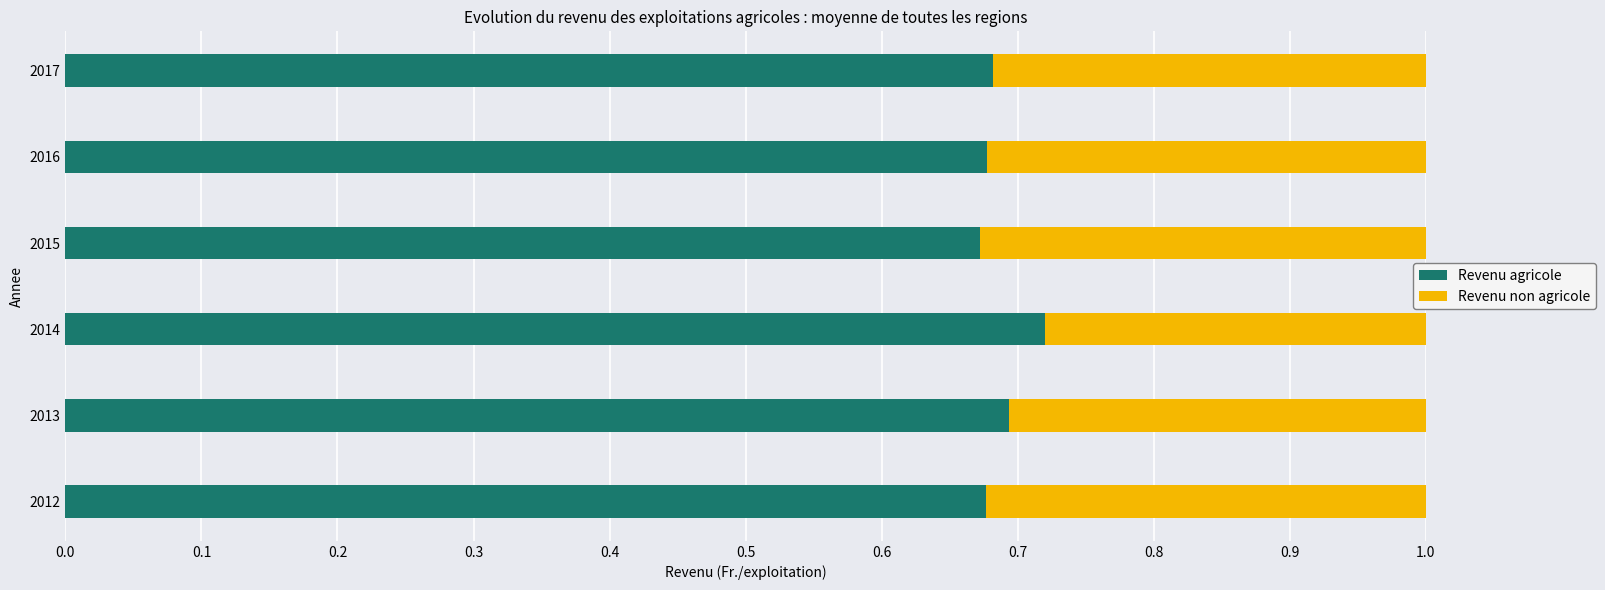

The Revenu agricole series shows 0.7 at 2015. True or false?

True